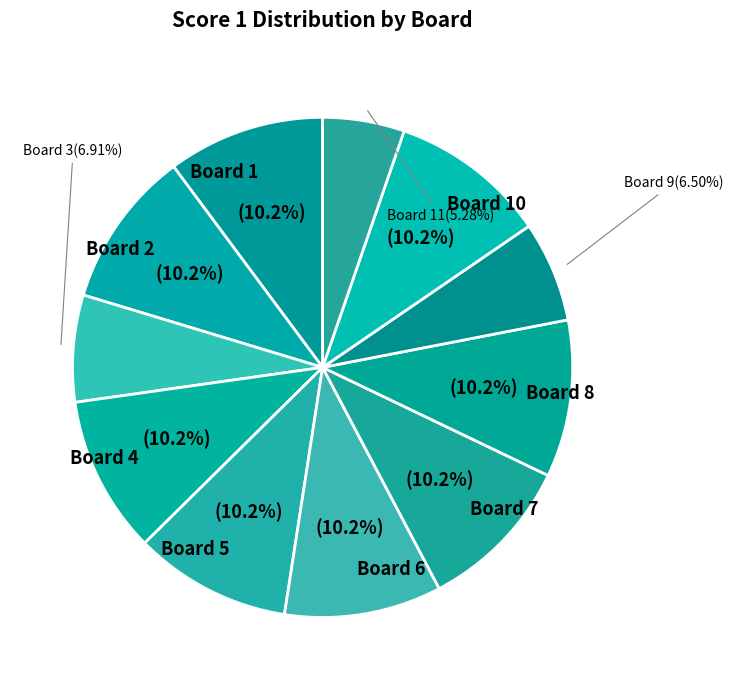

How many slices are in this pie chart?

11